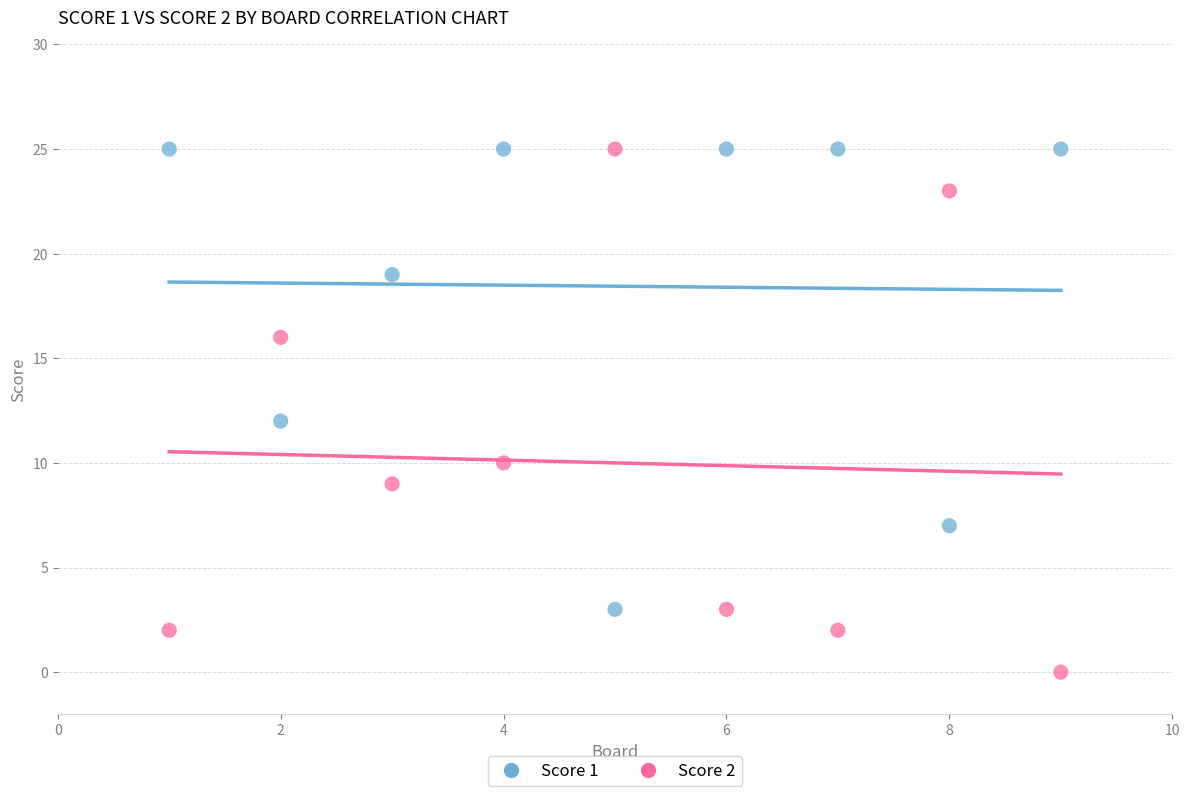

What are all the series names shown in the legend?

Score 1, Score 2